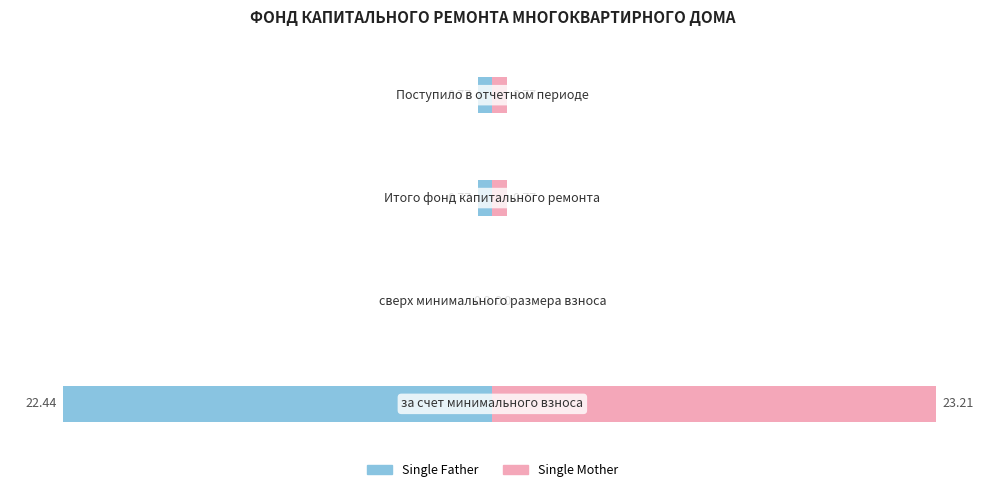

Rank the series at 0 from lowest to highest value.

Single Father, Single Mother